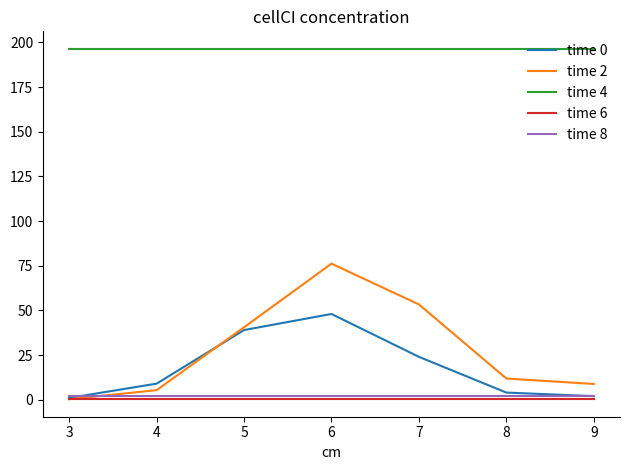

At how many categories does at least one series exceed 157?

7